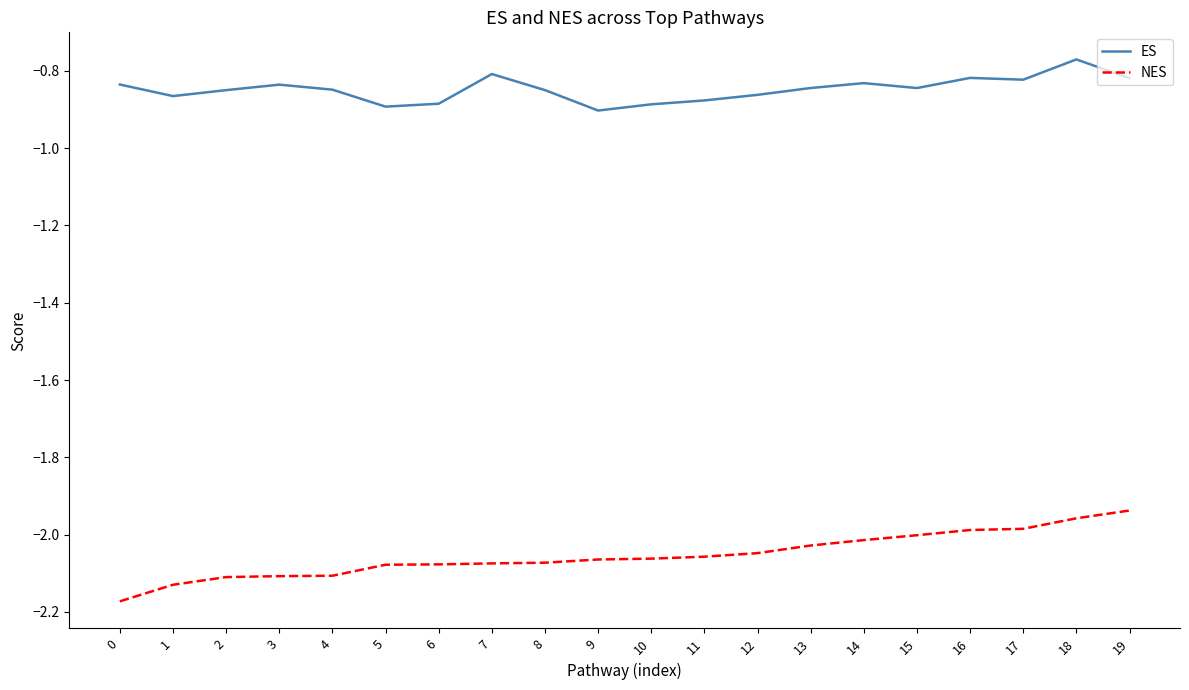

At 9, list the series in order from smallest to largest.

NES, ES